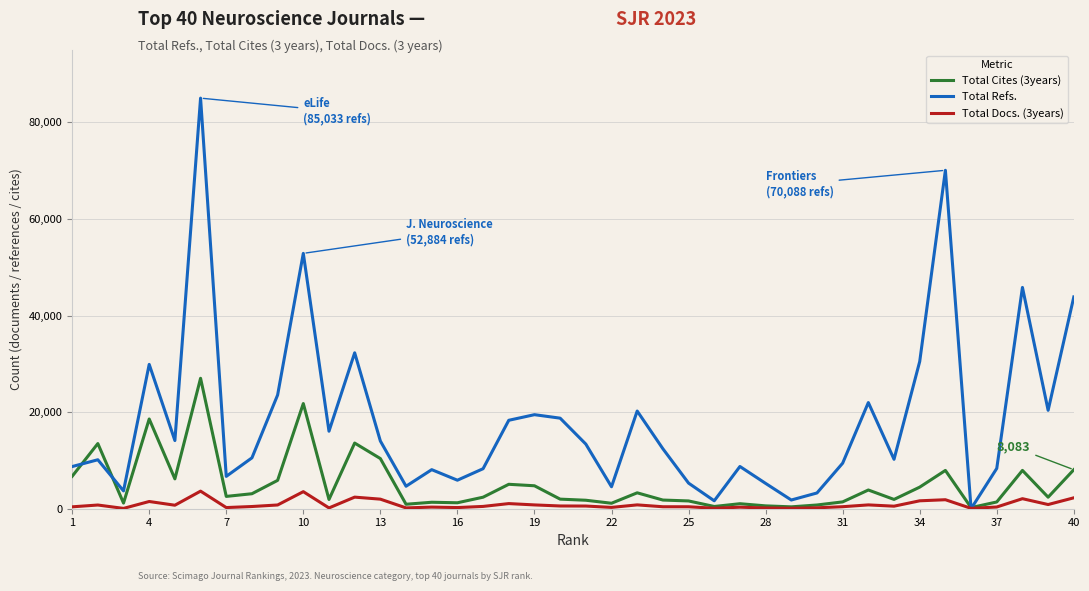

How many lines are shown in the chart?

3